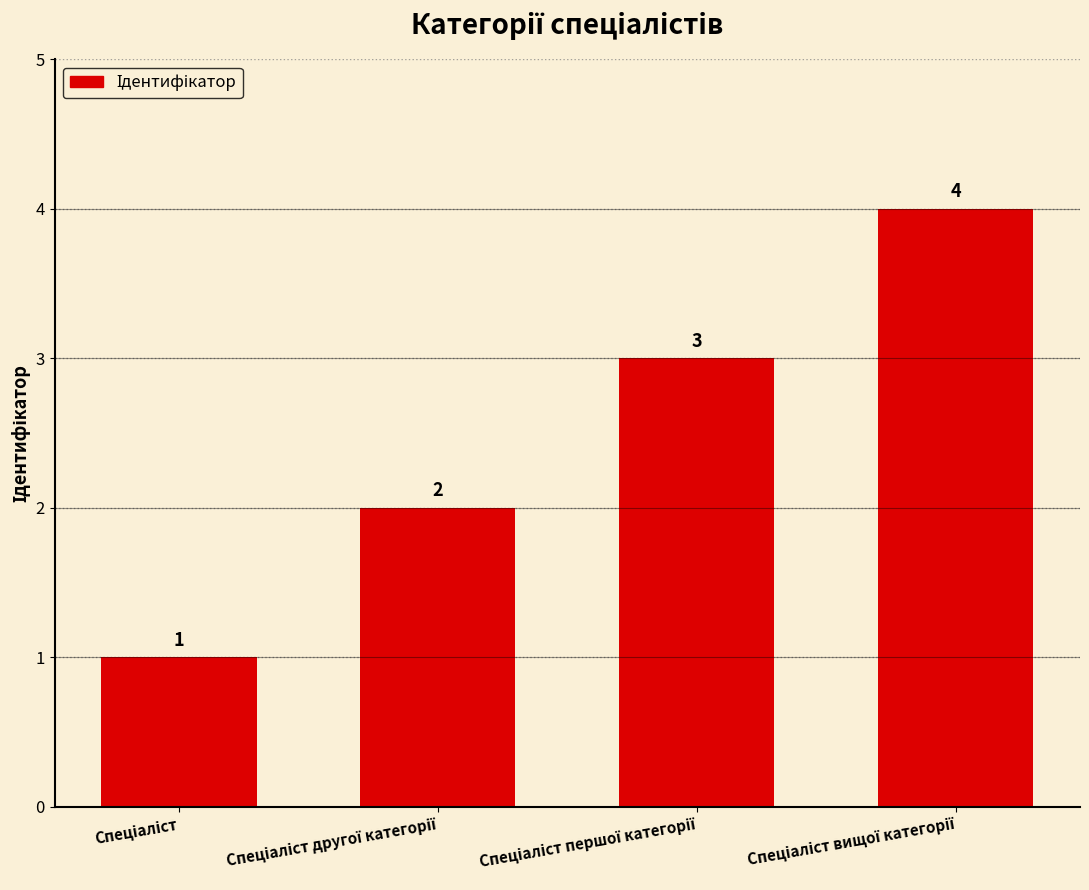

What is the value of the 3rd bar from the left?

3